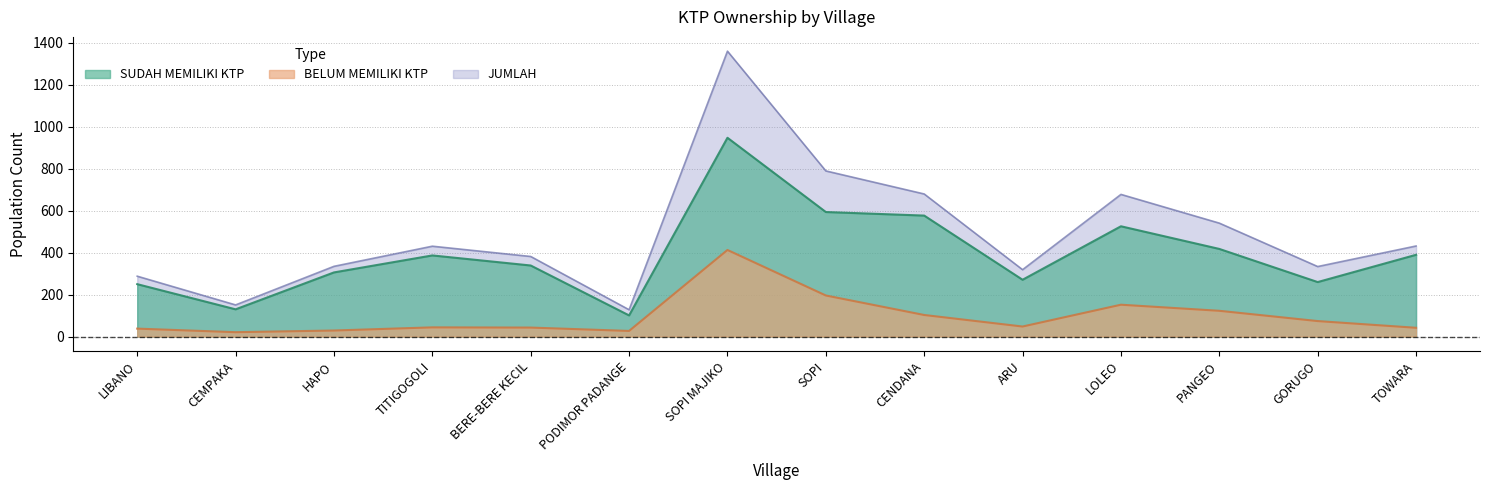

What is the spread (max minus min) of values at SOPI?

594